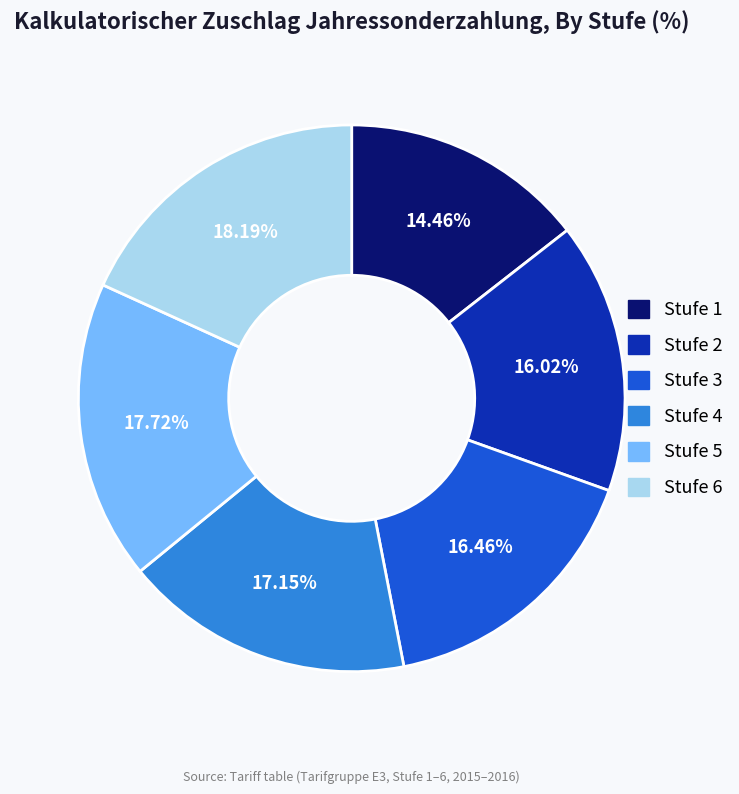

To the nearest percent, what is the difference between the Stufe 3 and Stufe 6 slice percentages?

2%